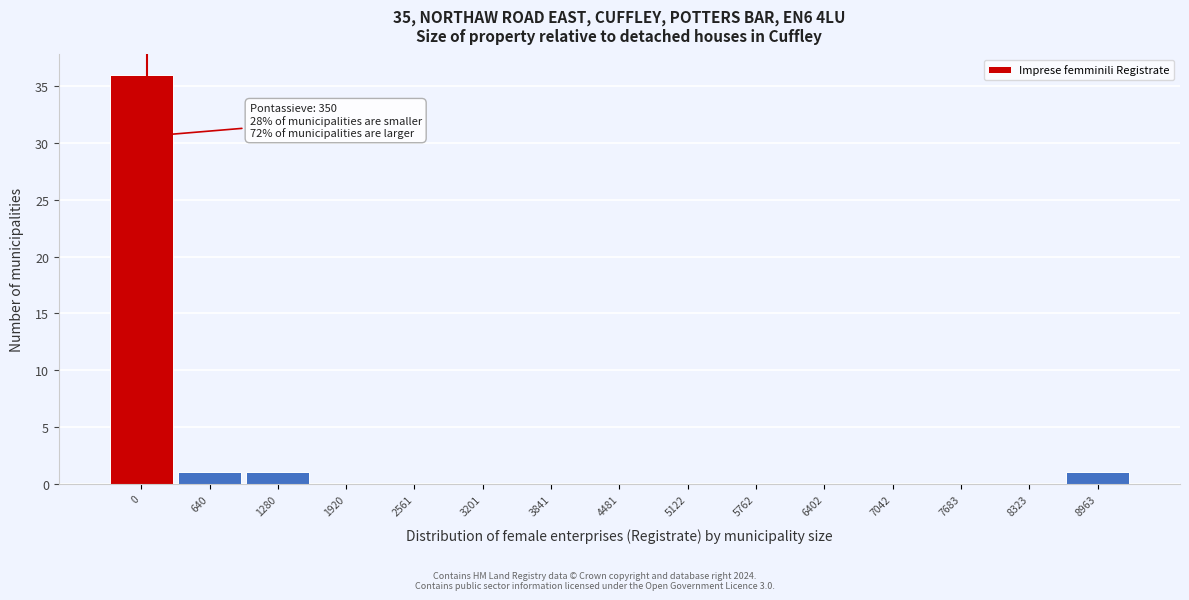

Reading left to right, what are all the values shown in this chart?

0=36	640=1	1280=1	1920=0	2561=0	3201=0	3841=0	4481=0	5122=0	5762=0	6402=0	7042=0	7683=0	8323=0	8963=1